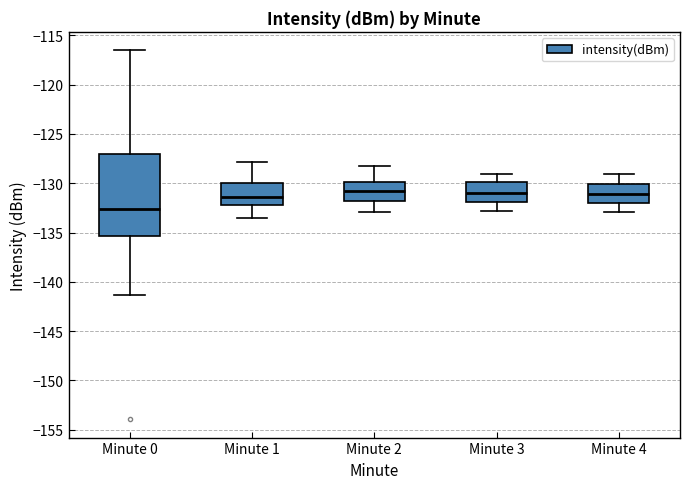

Reading left to right, read every box against the y-axis: the position of its median line, the range the box covers, and the ends of its whiskers. The values are not printed on the chart, so give them approximately, as read against the axis.

Minute 0: median -132.5, box -135.5 to -127.0, whiskers -141.5 to -116.5
Minute 1: median -131.5, box -132.5 to -130.0, whiskers -133.5 to -128.0
Minute 2: median -131.0, box -132.0 to -130.0, whiskers -133.0 to -128.5
Minute 3: median -131.0, box -132.0 to -130.0, whiskers -133.0 to -129.0
Minute 4: median -131.0, box -132.0 to -130.0, whiskers -133.0 to -129.0